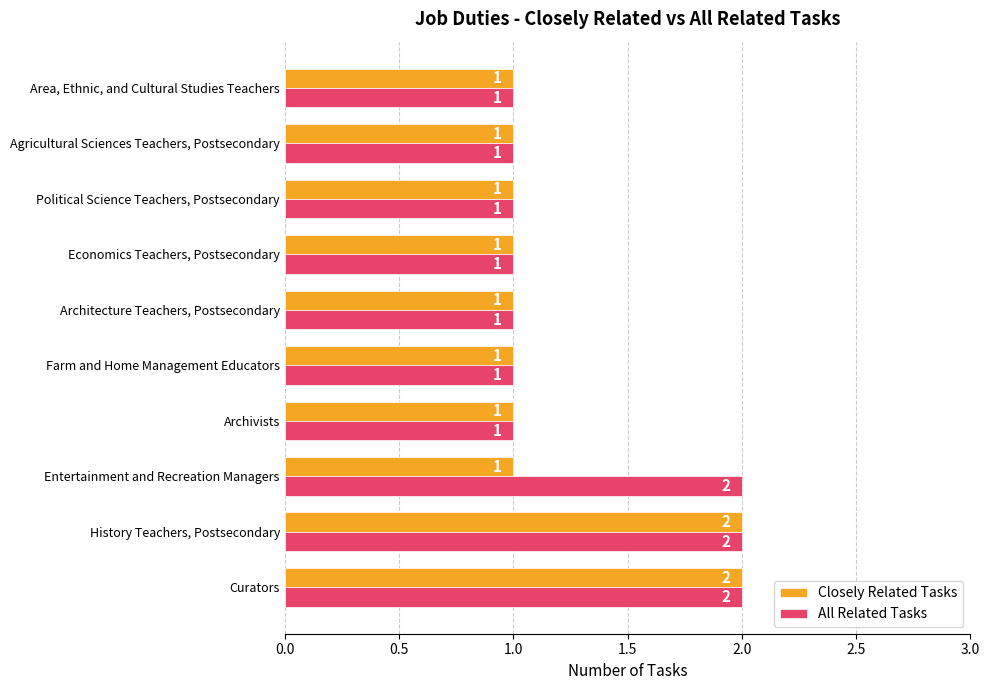

Which series has the largest total across all categories?

All Related Tasks